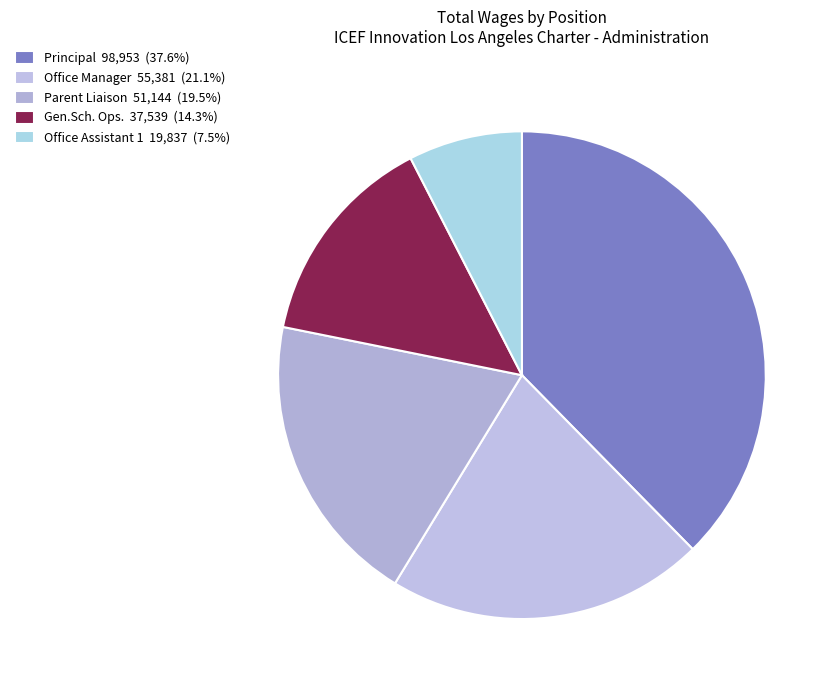

Is there a majority slice in this chart?

No